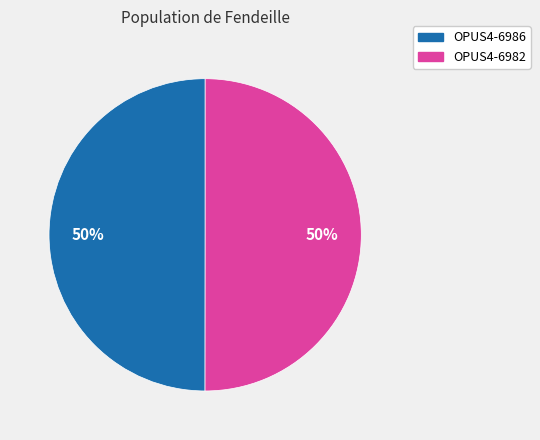

Is it true that OPUS4-6982 is 50% of the pie?

True